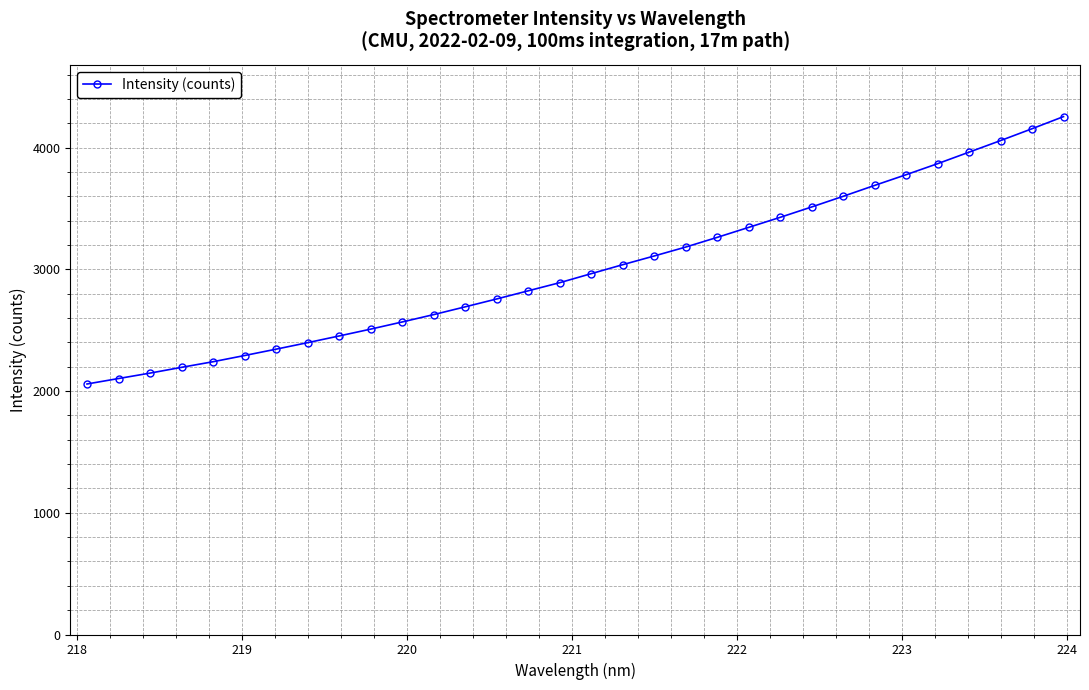

What is the value of the 17th point from the left?

2964.5